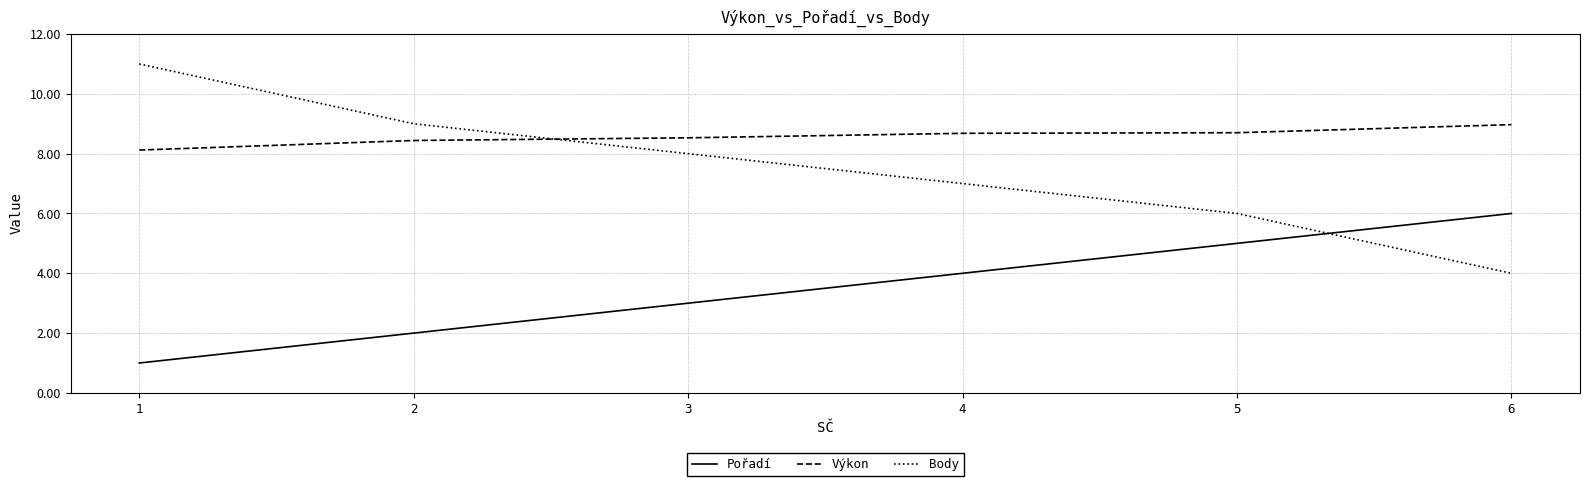

Where do Body and Pořadí first cross each other?

5 and 6